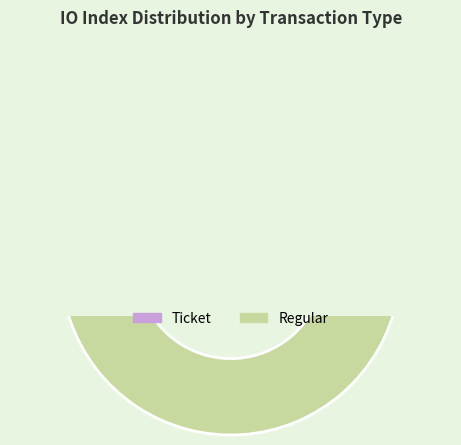

How much of the chart is everything except Ticket?

100.0%